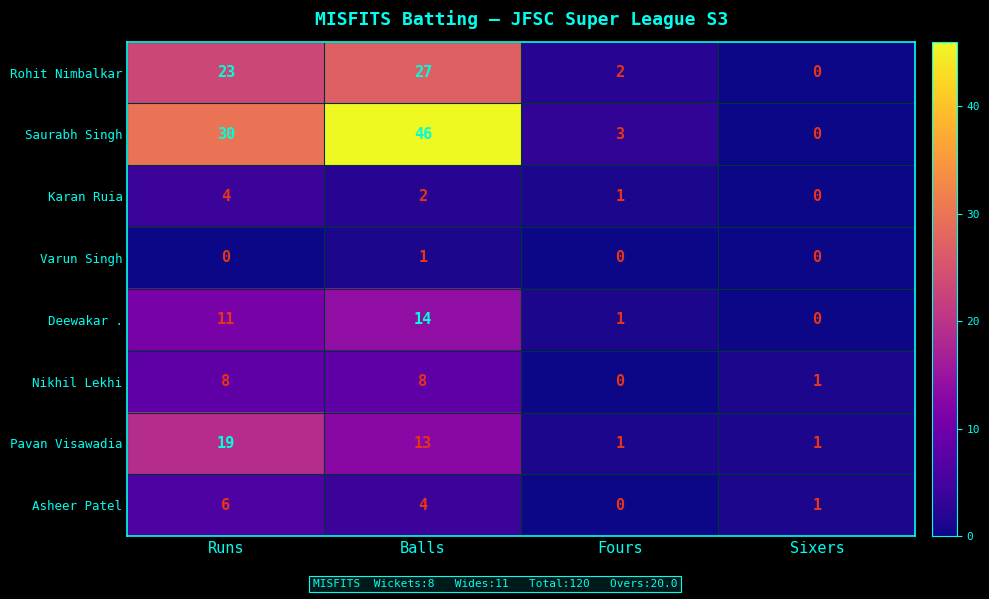

Where is Asheer Patel nearest to the value 3?

Balls